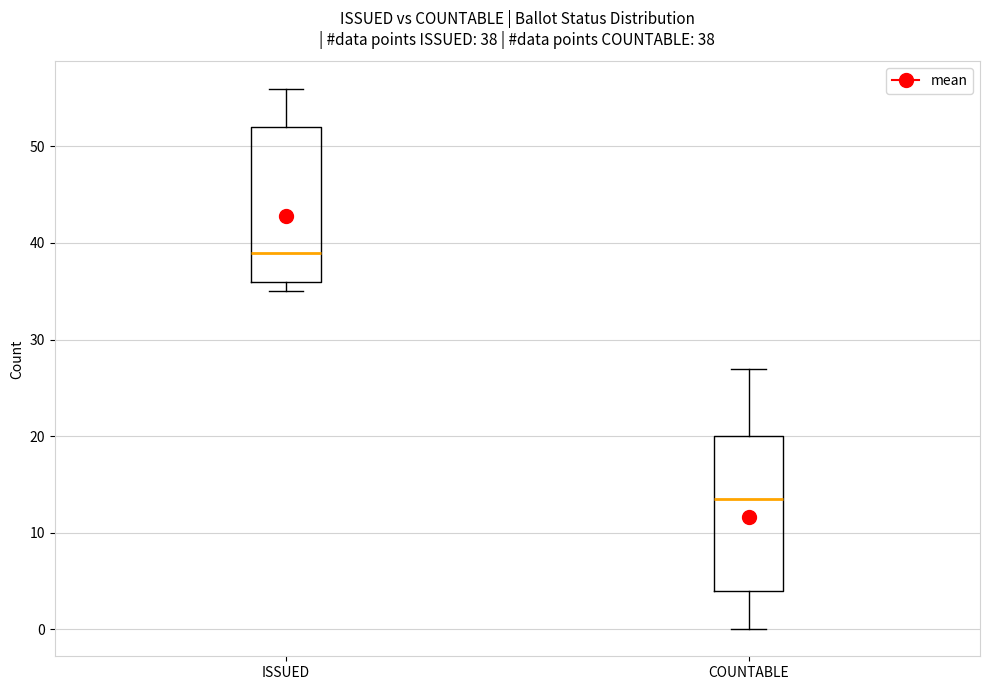

Which box has the lowest median line?

COUNTABLE